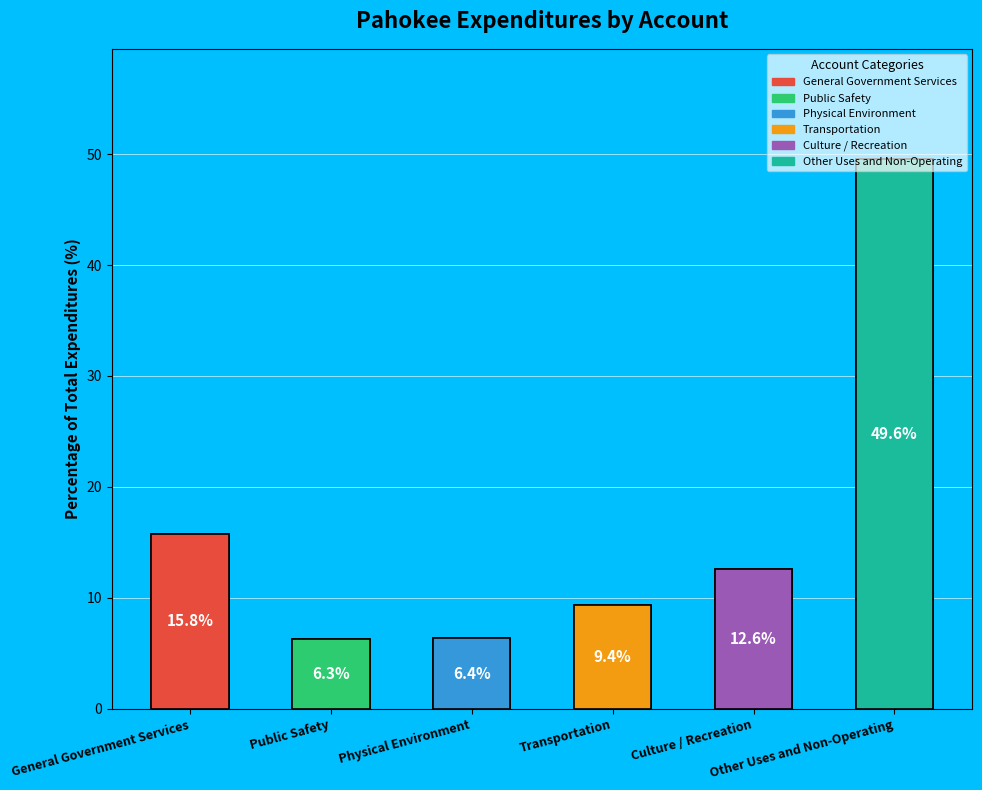

To the nearest percent, what is the combined percentage of General Government Services and Transportation?

25%